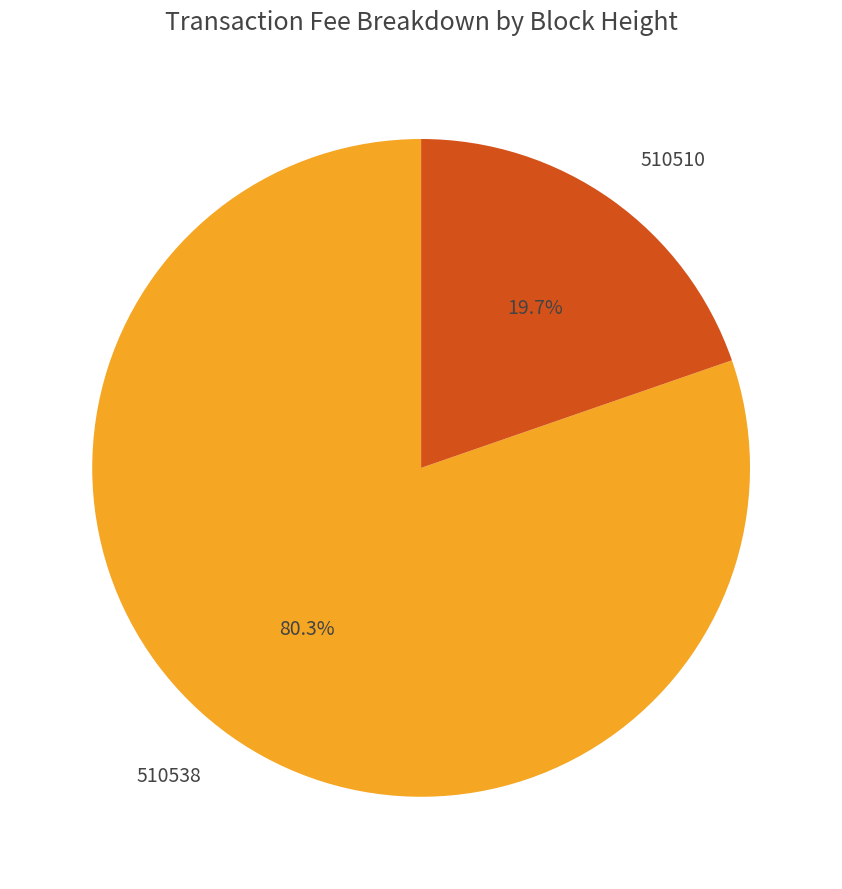

What is the largest slice in the pie chart?

510538